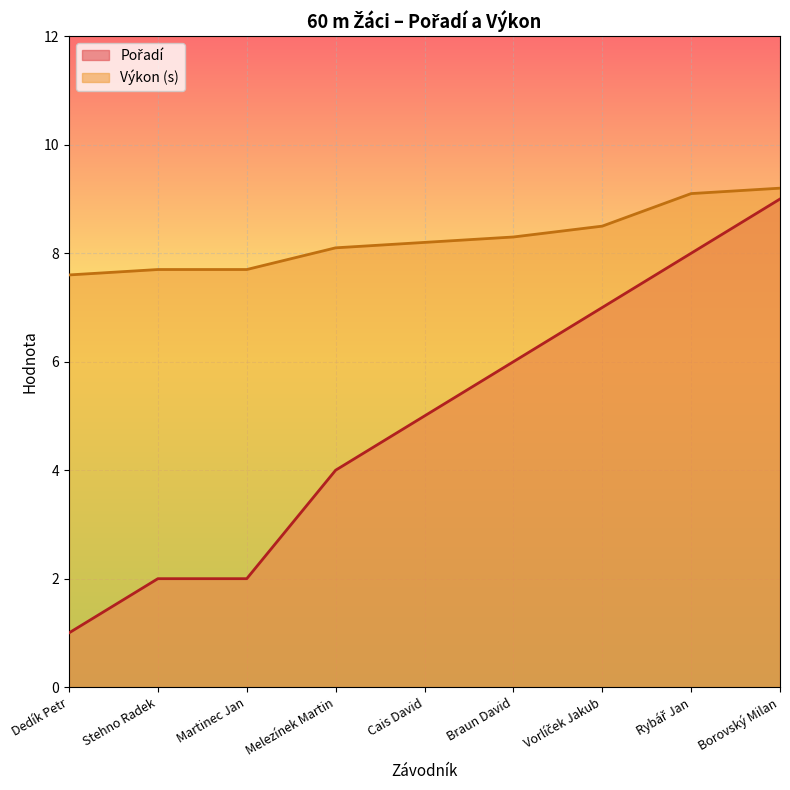

True or false: Výkon has more than 2 interior local peaks.

False